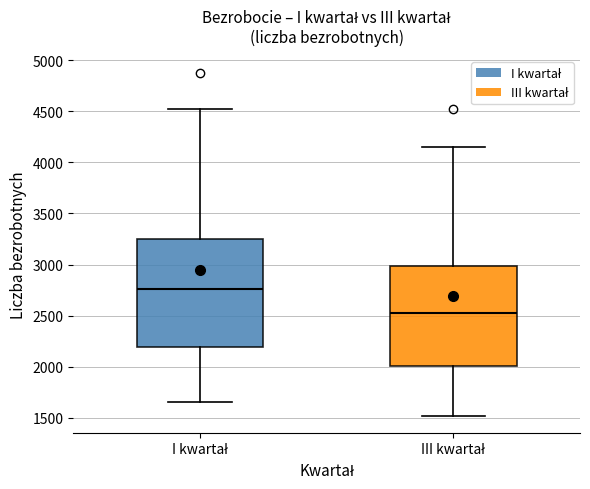

Reading left to right, read every box against the y-axis: the position of its median line, the range the box covers, and the ends of its whiskers. The values are not printed on the chart, so give them approximately, as read against the axis.

I kwartał: median 2750, box 2200 to 3250, whiskers 1650 to 4550
III kwartał: median 2500, box 2000 to 3000, whiskers 1500 to 4150